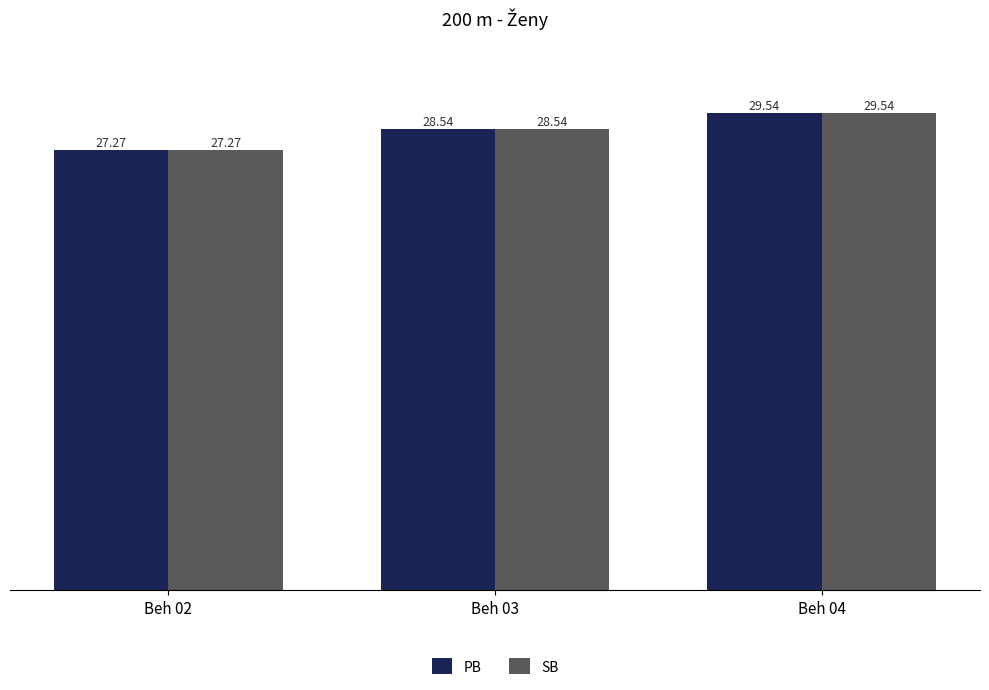

How many PB values are between 27 and 29?

2